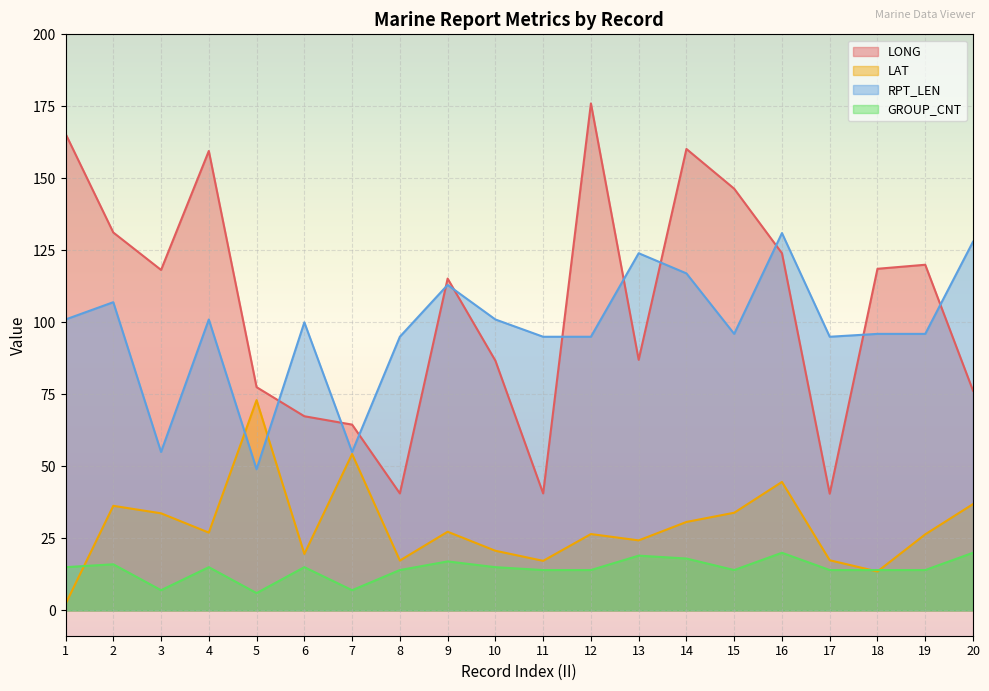

What is the lowest value of the GROUP_CNT series?

6.0